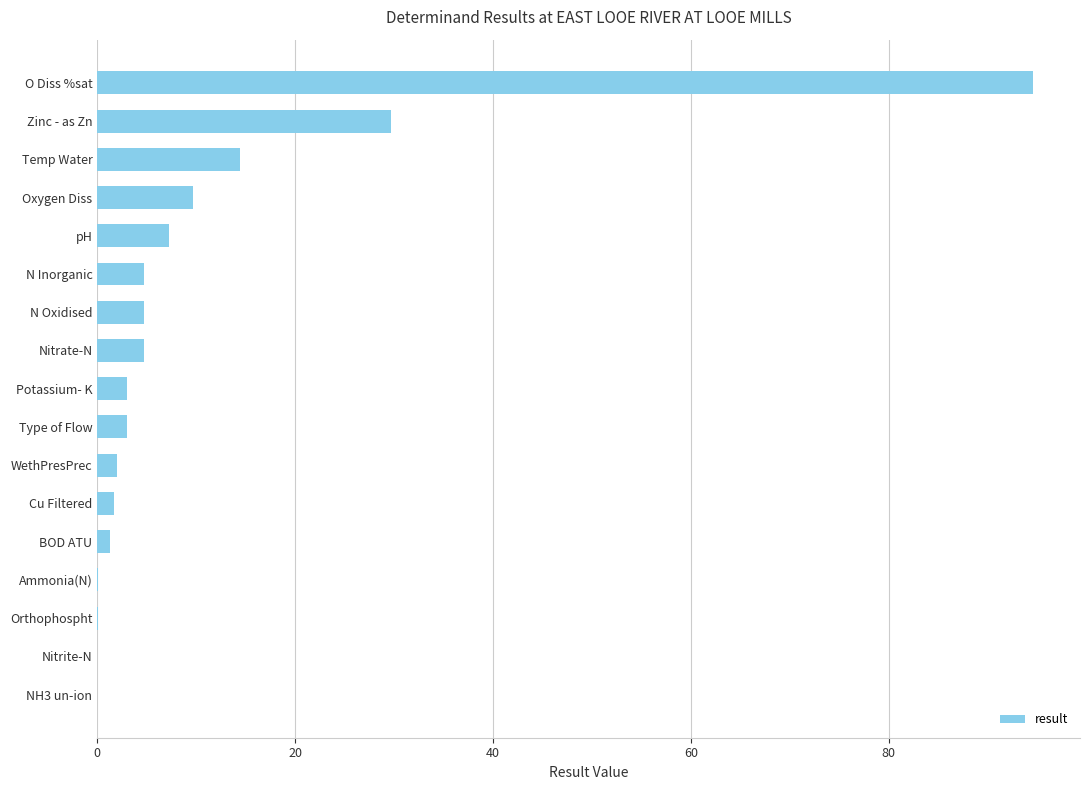

What is the sum of all values?

180.8